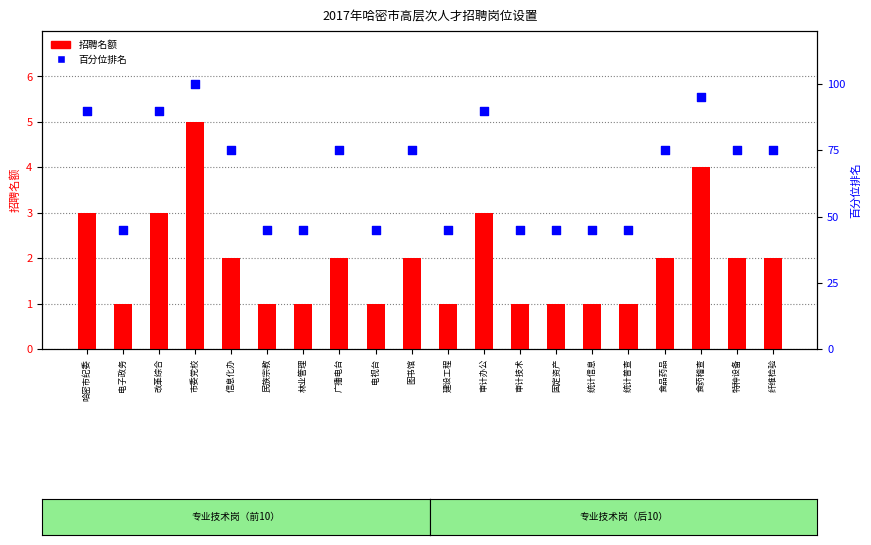

At how many categories does at least one series exceed 87?

5